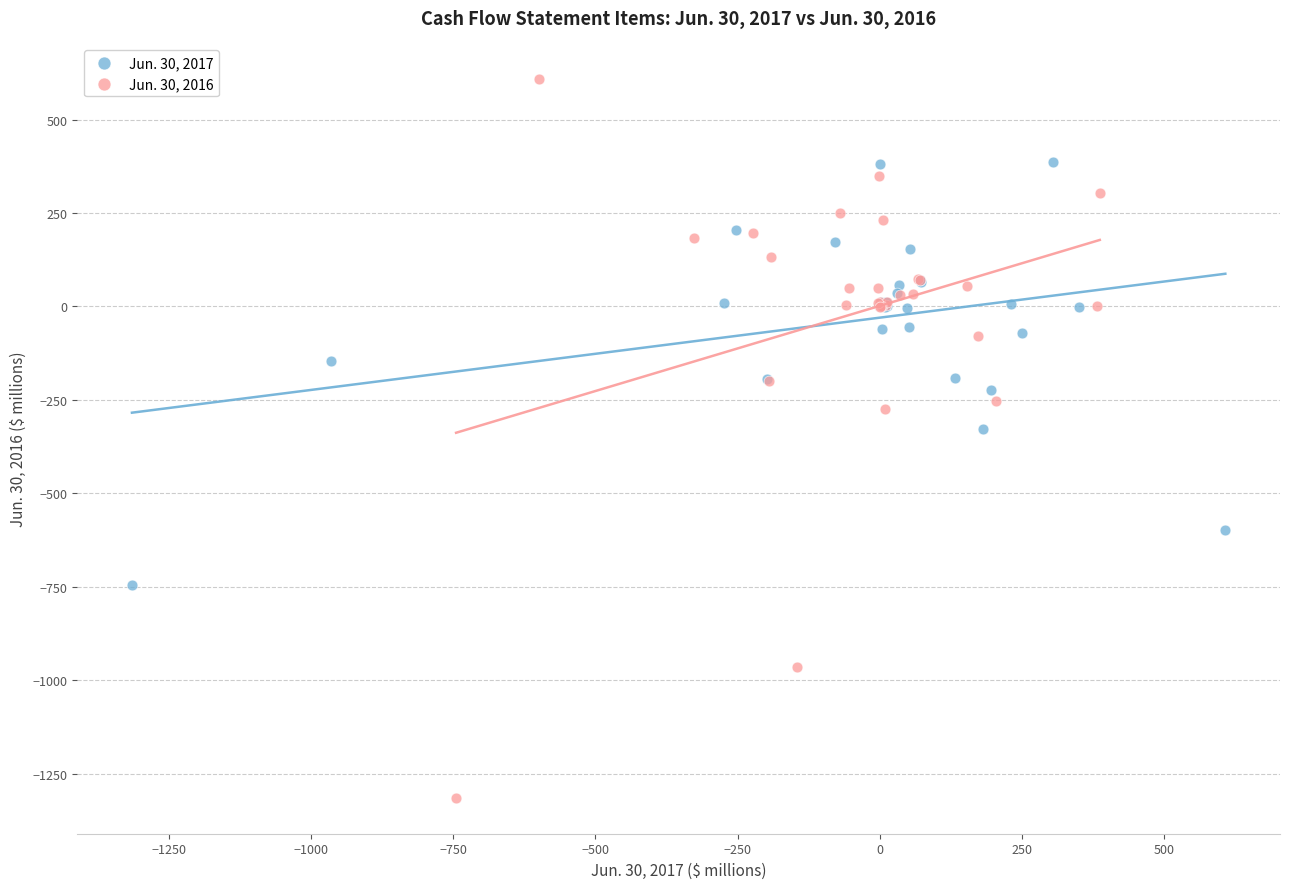

Which series contains the lowest Y value?

Jun. 30, 2016